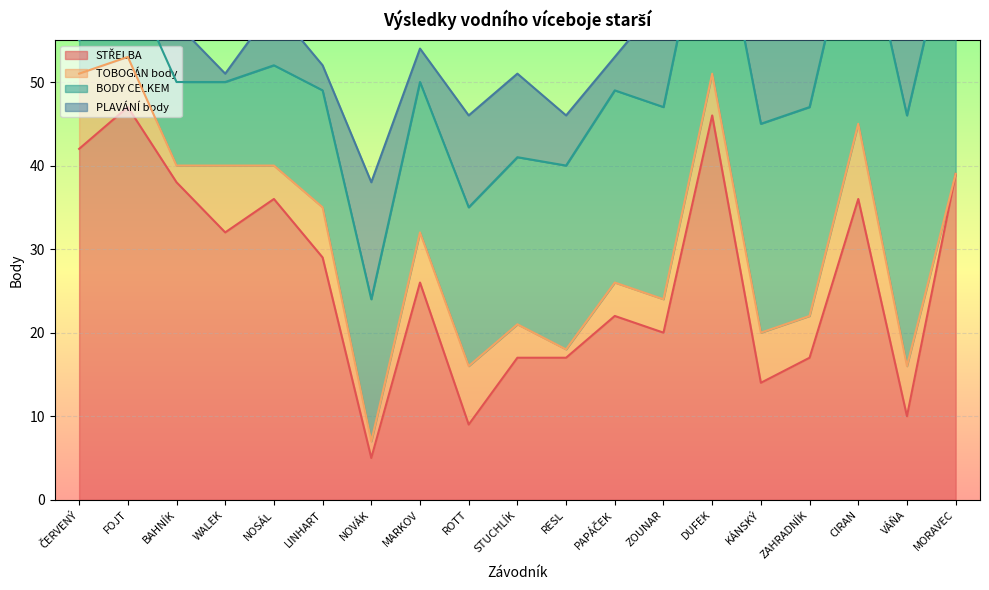

List the series in order of their overall mean, lowest first.

TOBOGÁN body, PLAVÁNÍ body, BODY CELKEM, STŘELBA